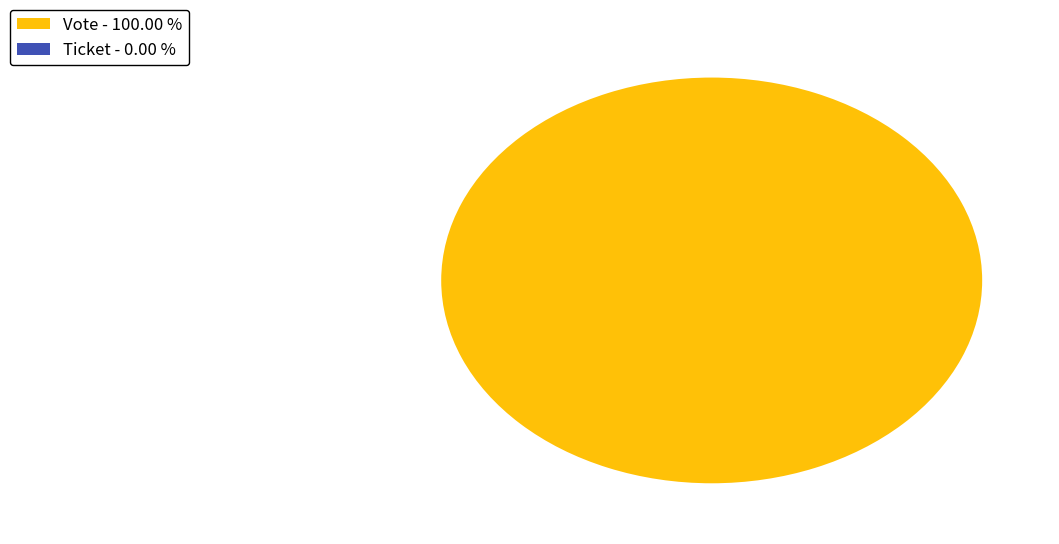

To the nearest percent, what is the combined percentage of Vote and Ticket?

100%